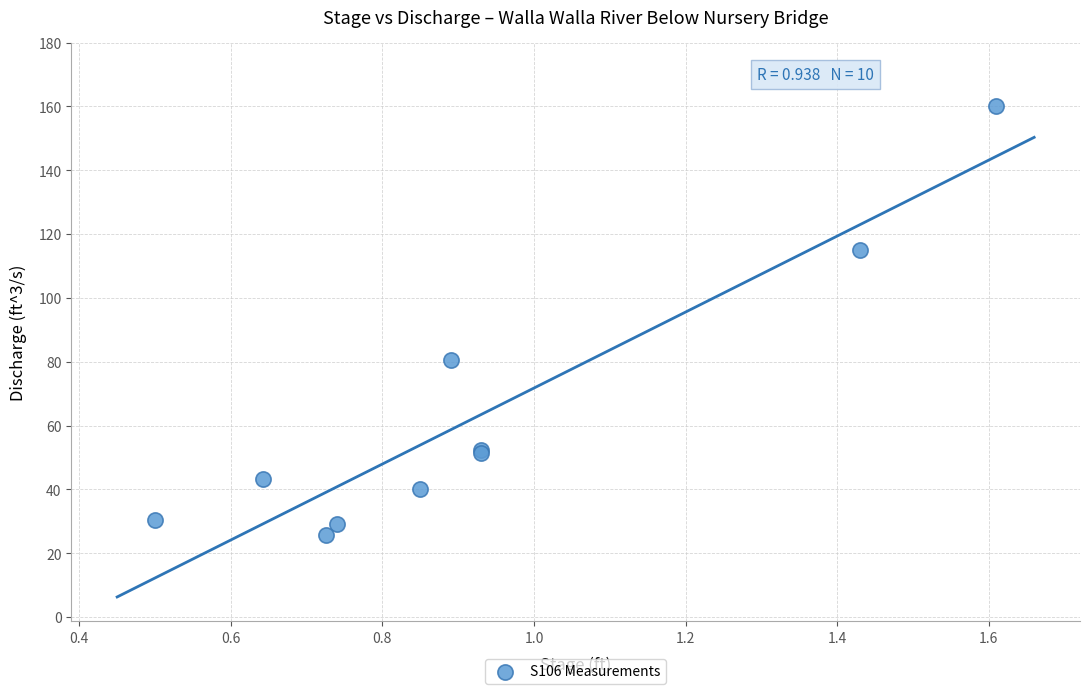

What Y value in the scatter plot is closest to 92?

80.6